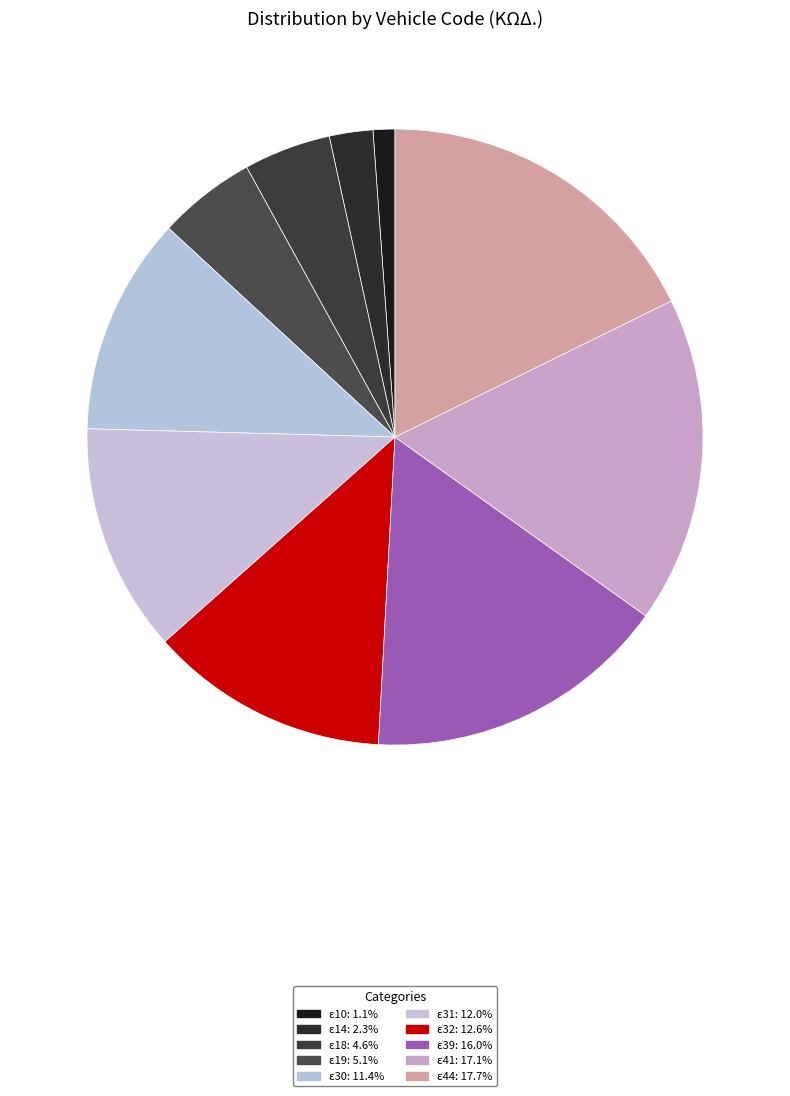

To the nearest percent, what is the combined percentage of ε32 and ε10?

14%